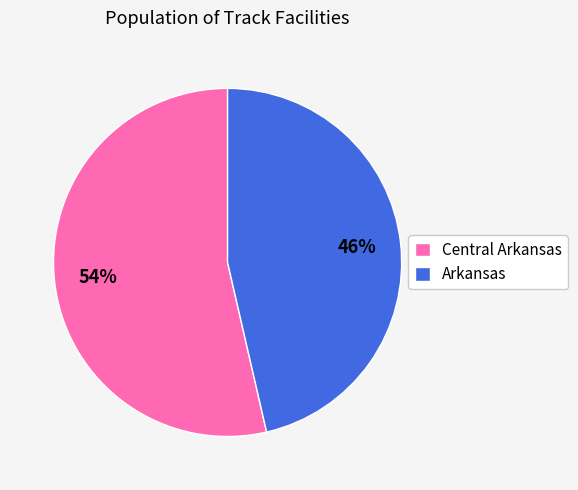

How many segments does this pie chart have?

2